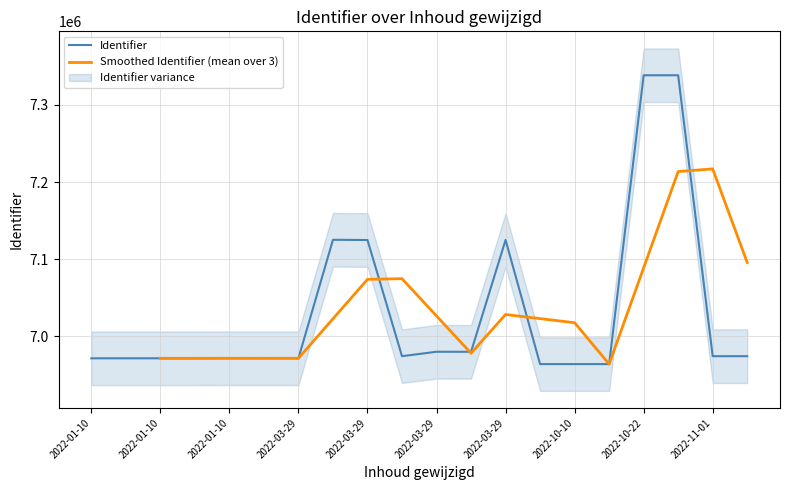

At which category does the chart reach its minimum across all series?

2022-10-10